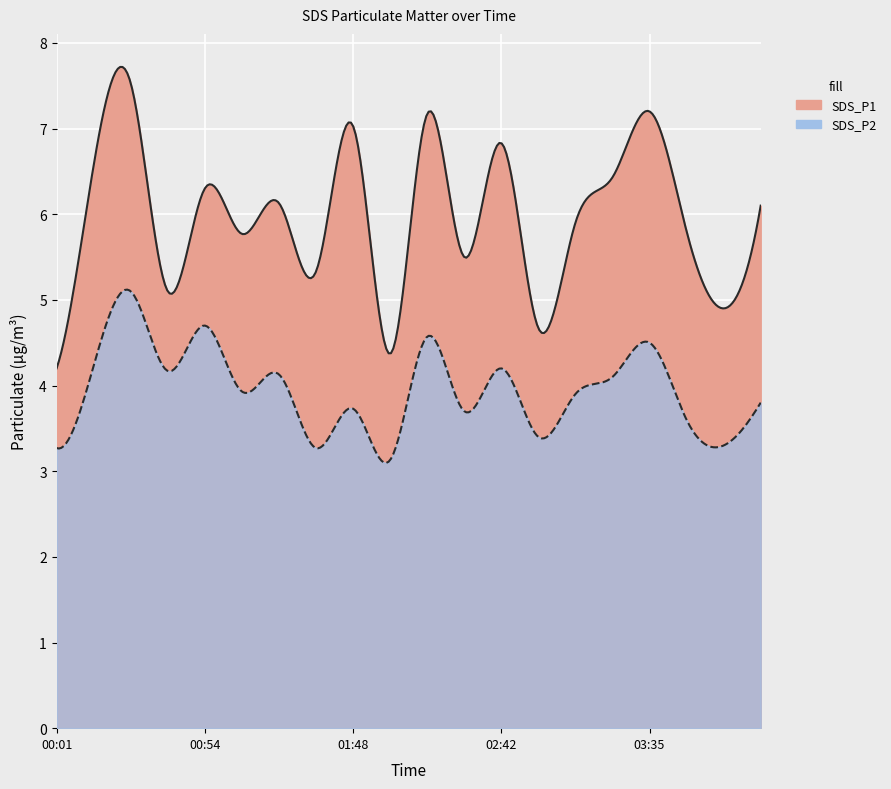

What is the difference between the SDS_P2 values at 03:48 and 03:35?

0.9